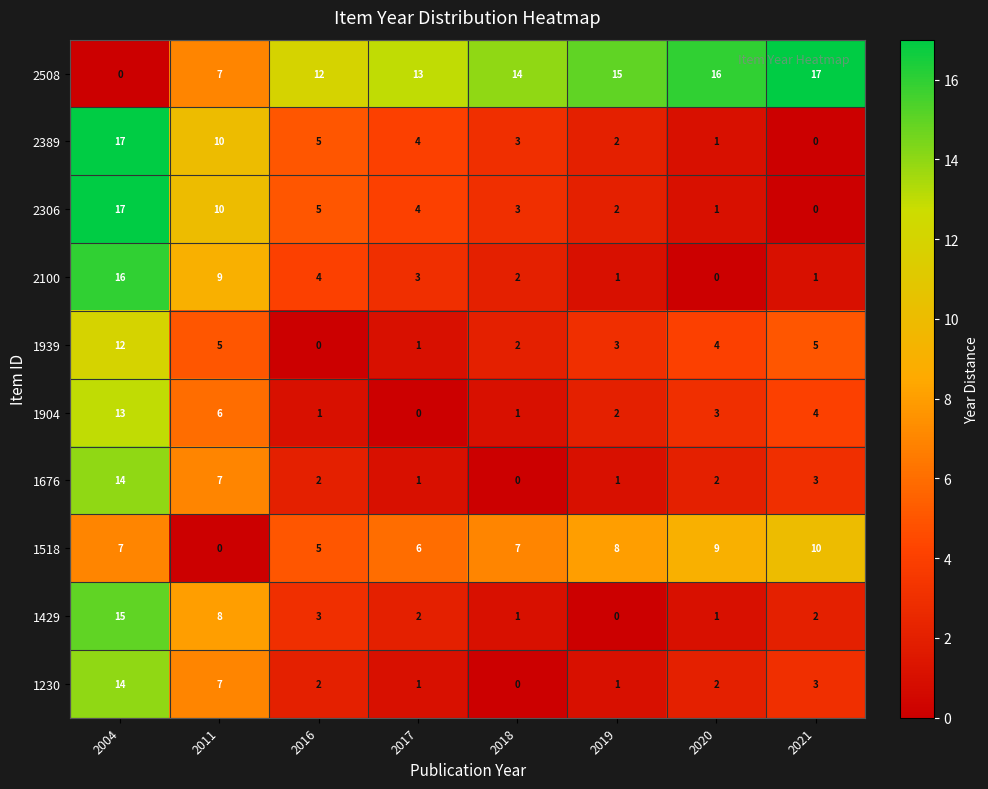

What is the difference between the 1939 values at 2016 and 2011?

5